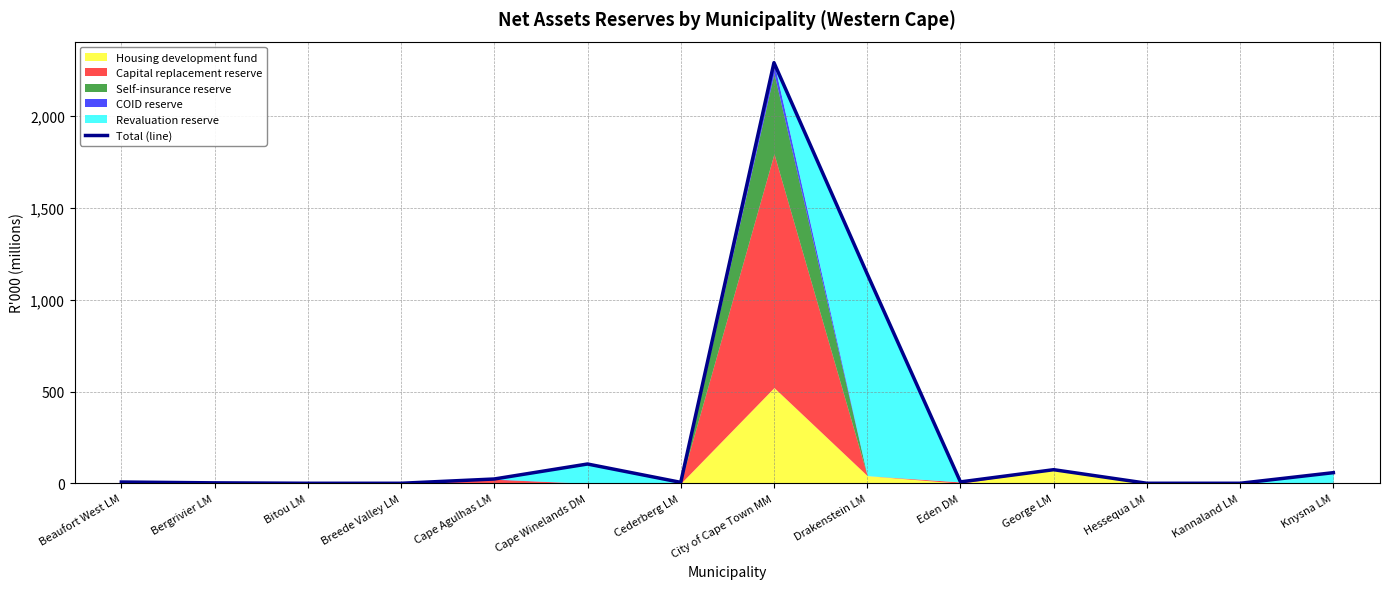

True or false: the data has more than 2 interior local peaks.

True